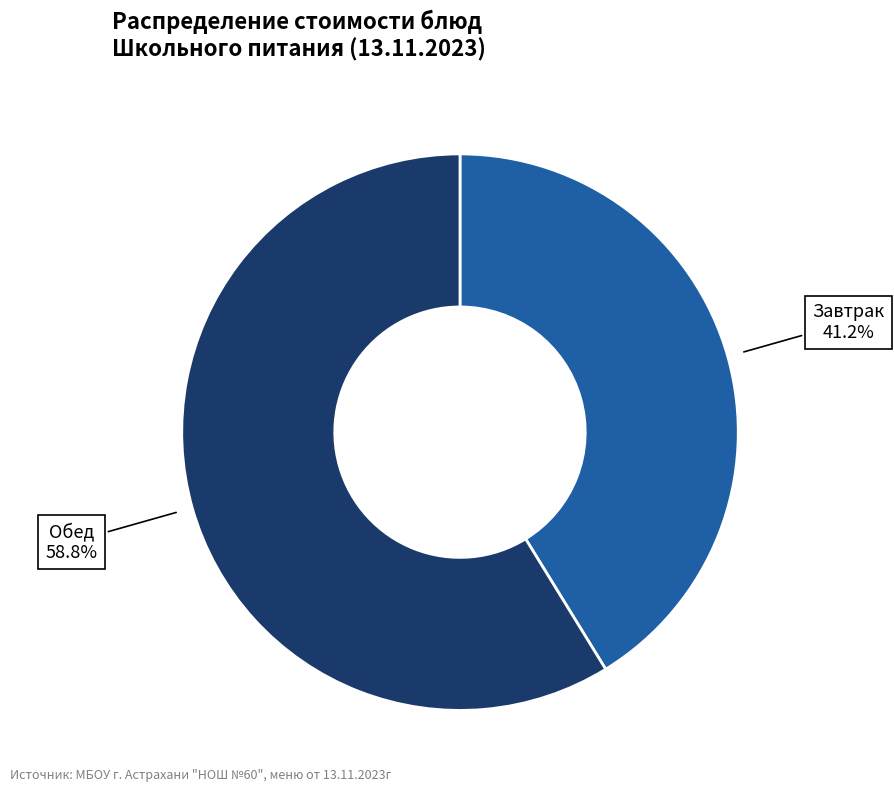

Count the number of slices in the pie.

2